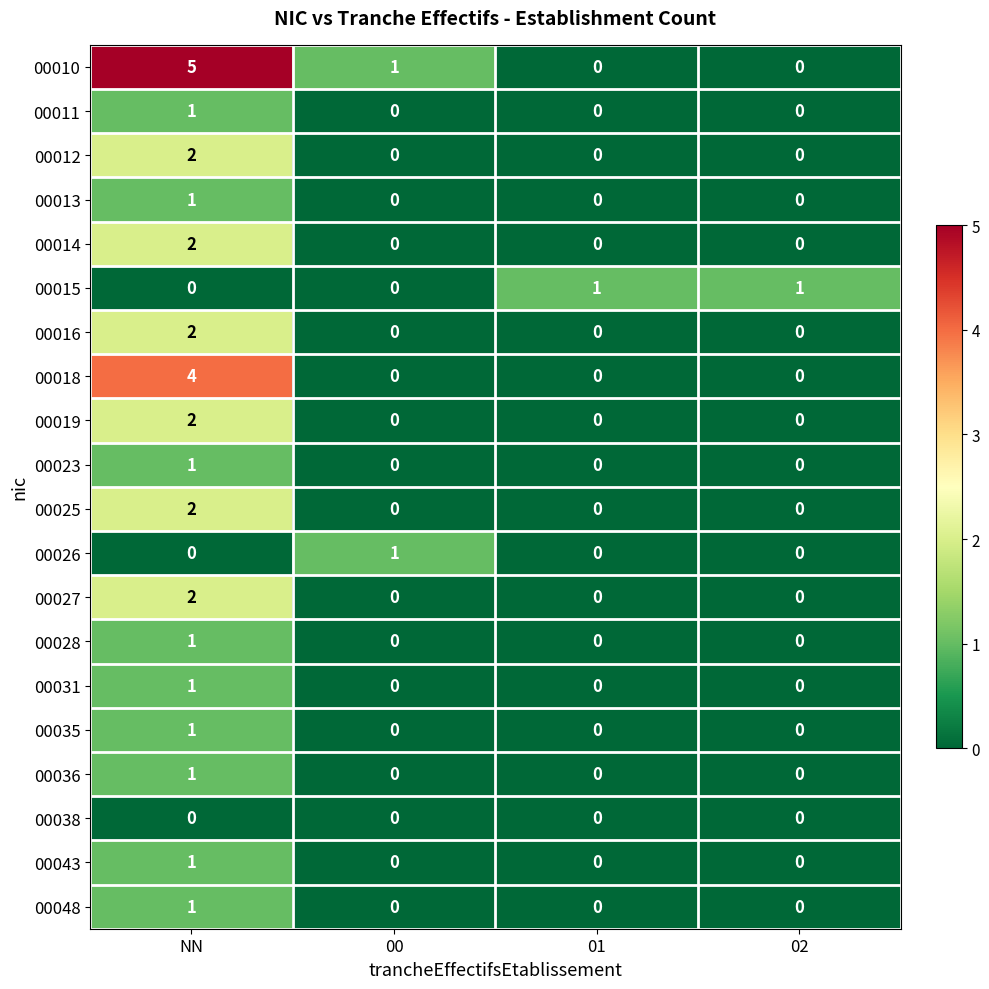

What is the maximum value shown in the chart?

5